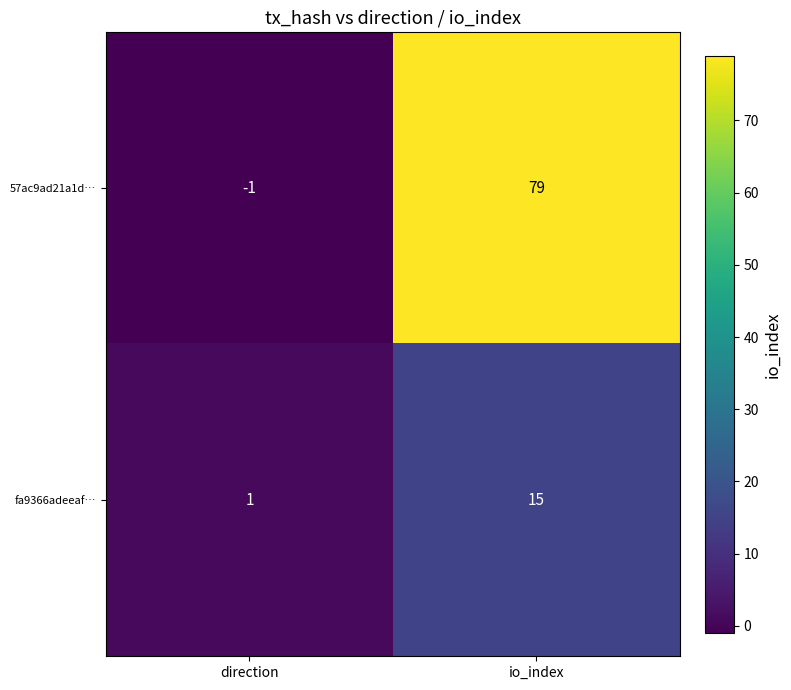

At how many categories does at least one series exceed 41?

1